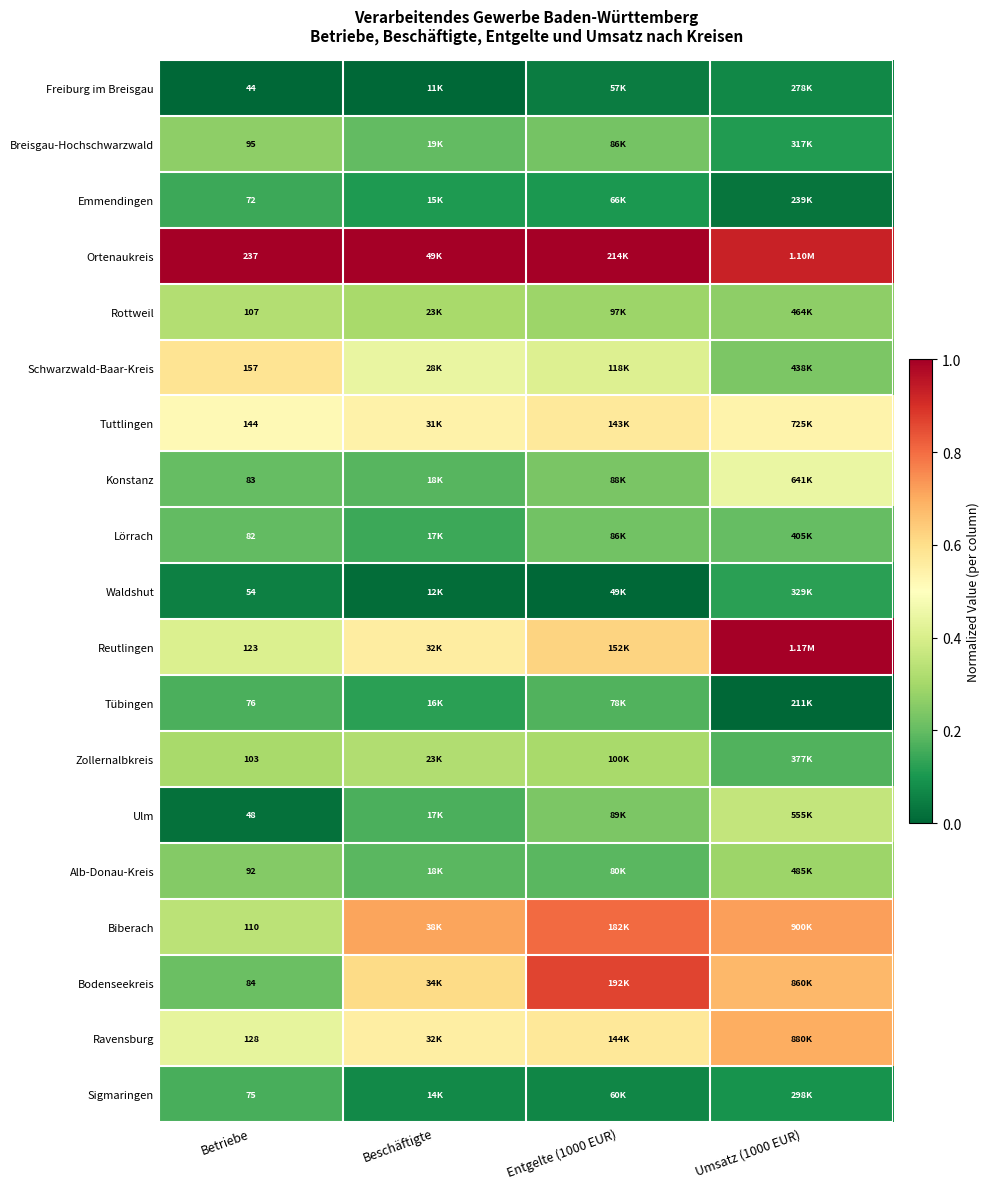

Which series has the largest total across all categories?

Ortenaukreis